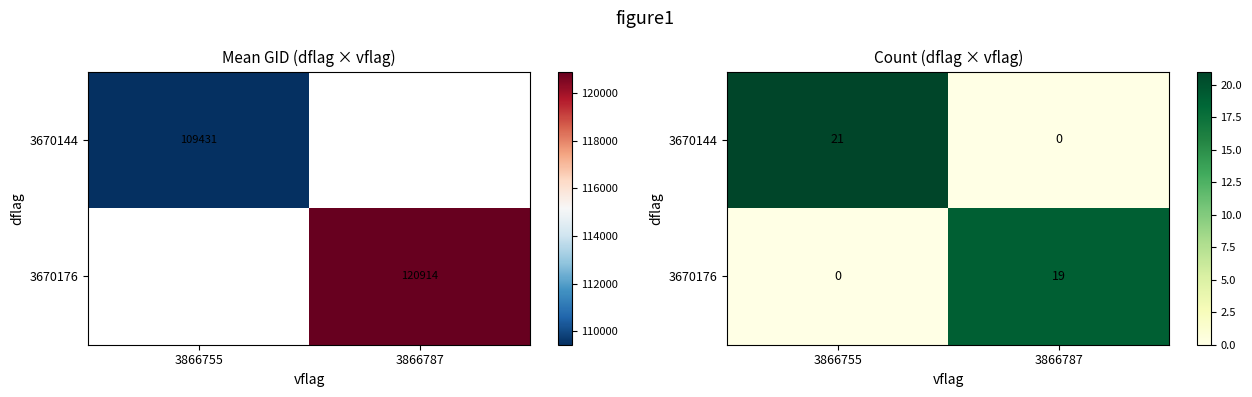

What is the difference between the 3670144 values at 3866787 and 3866755?

21